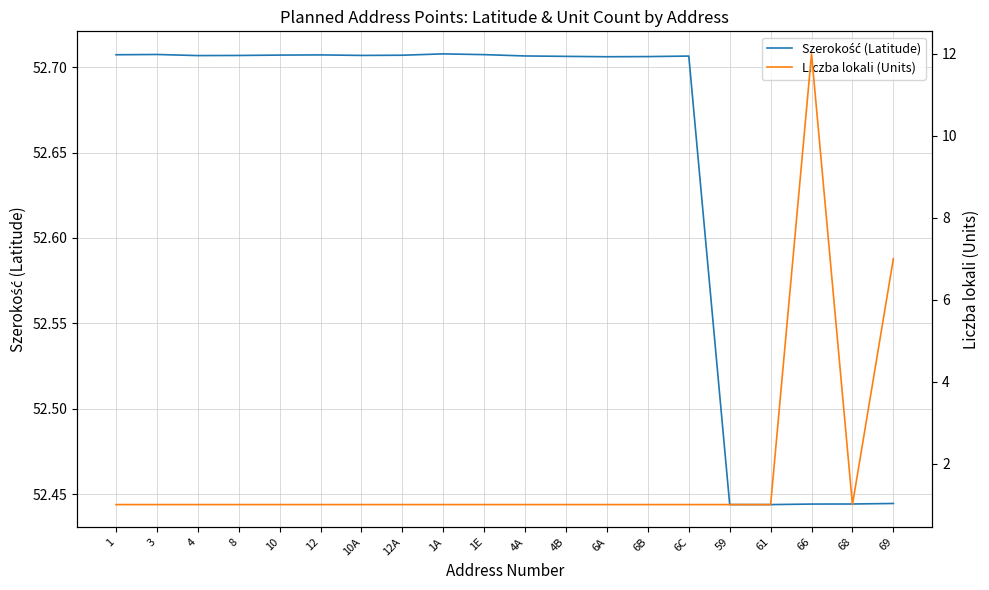

Which has a higher value, 8 or 69?

8